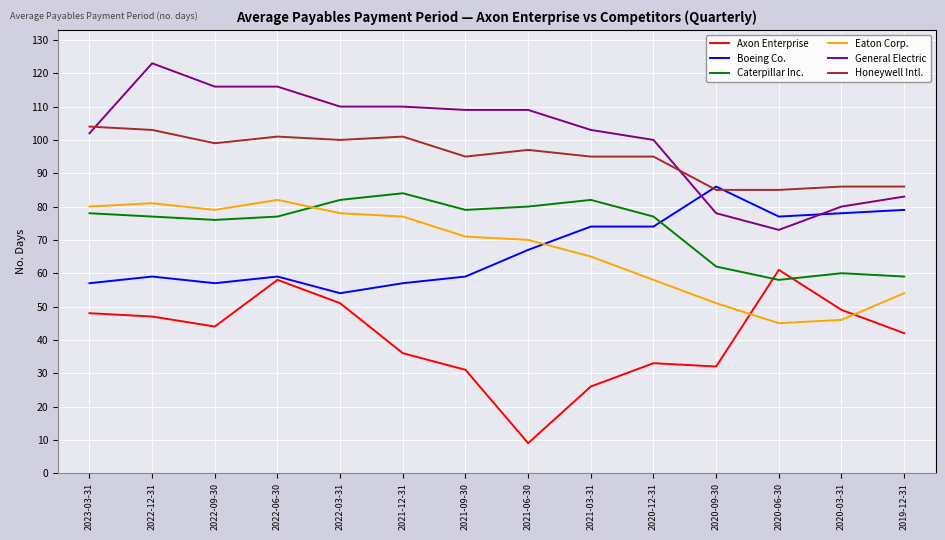

Which series changed the most between 2022-06-30 and 2020-09-30?

General Electric